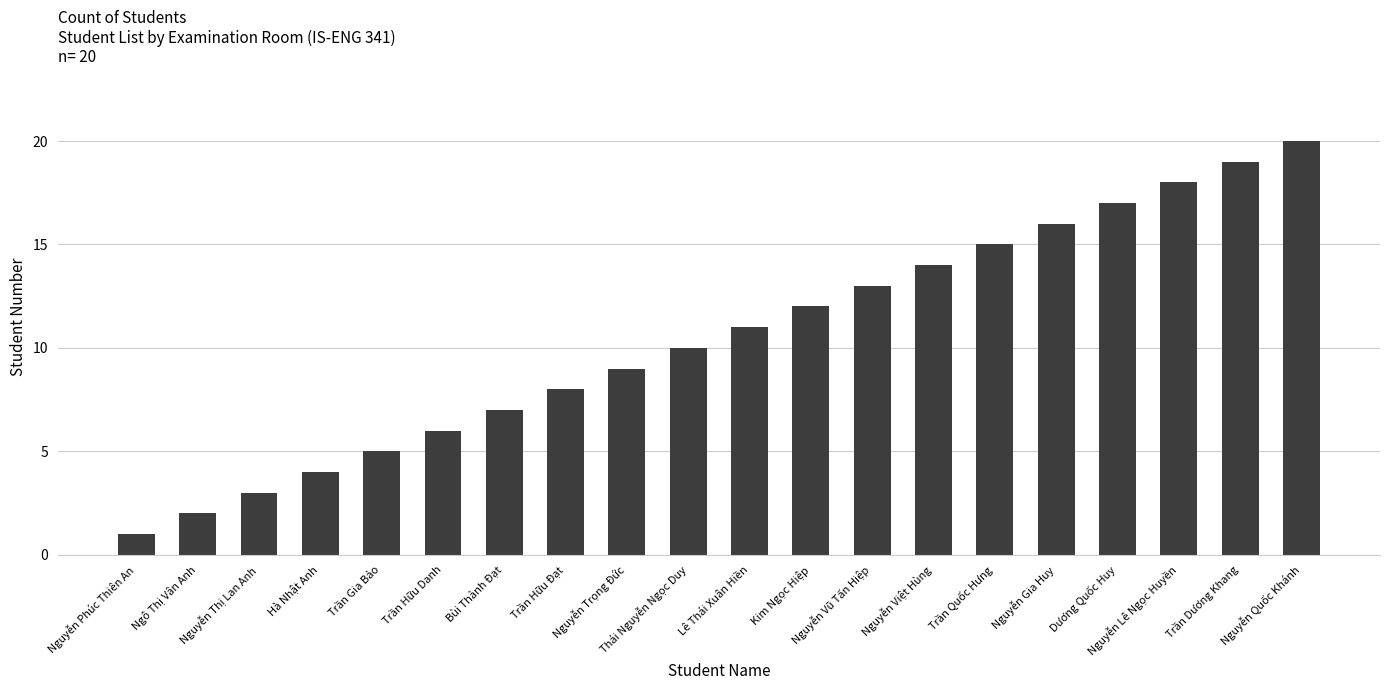

Rank the categories by value from highest to lowest.

Nguyễn Quốc Khánh, Trần Dương Khang, Nguyễn Lê Ngọc Huyền, Dương Quốc Huy, Nguyễn Gia Huy, Trần Quốc Hưng, Nguyễn Việt Hùng, Nguyễn Vũ Tấn Hiệp, Kim Ngọc Hiệp, Lê Thái Xuân Hiền, Thái Nguyễn Ngọc Duy, Nguyễn Trọng Đức, Trần Hữu Đạt, Bùi Thành Đạt, Trần Hữu Danh, Trần Gia Bảo, Hà Nhật Anh, Nguyễn Thị Lan Anh, Ngô Thị Vân Anh, Nguyễn Phúc Thiên An